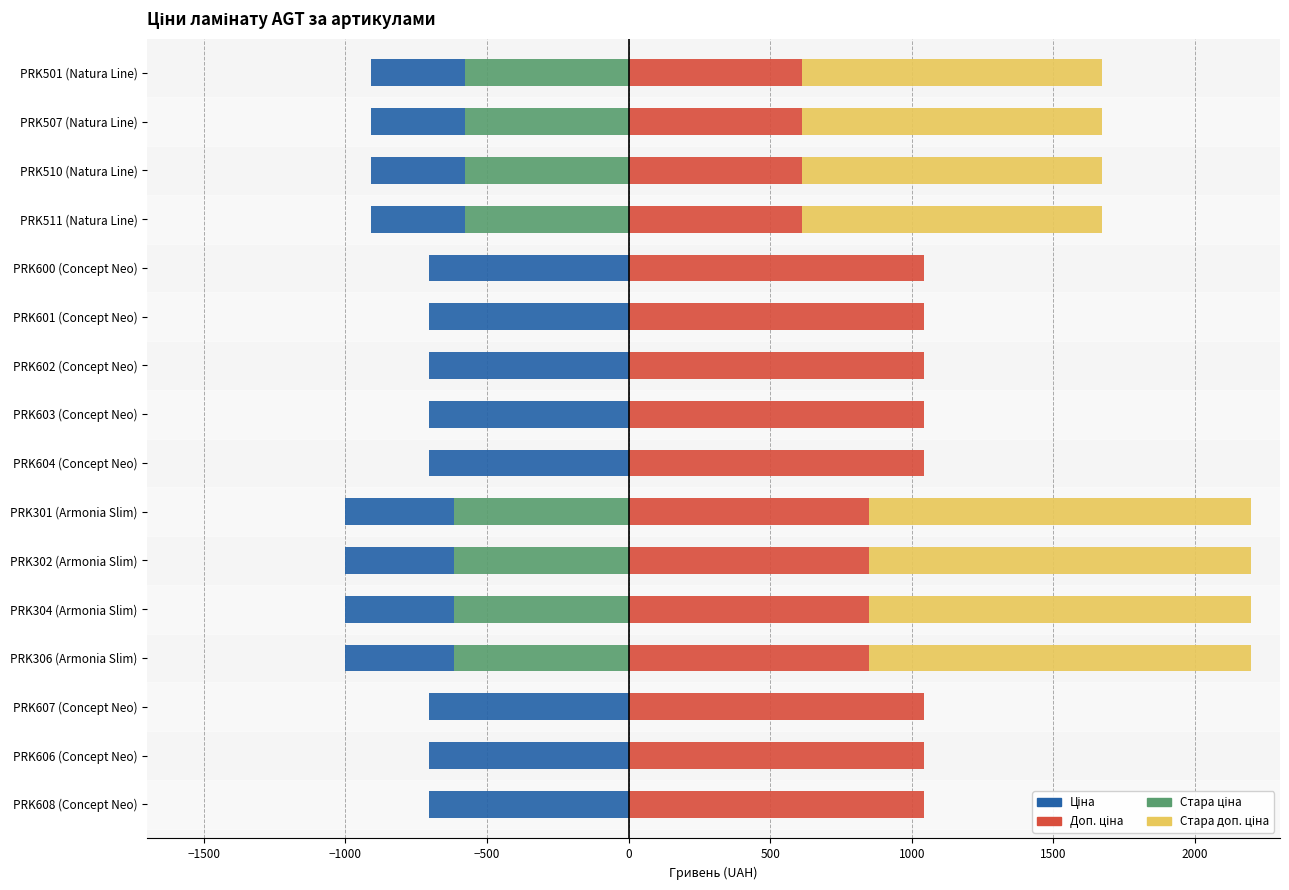

What is the minimum value shown in the chart?

-705.5